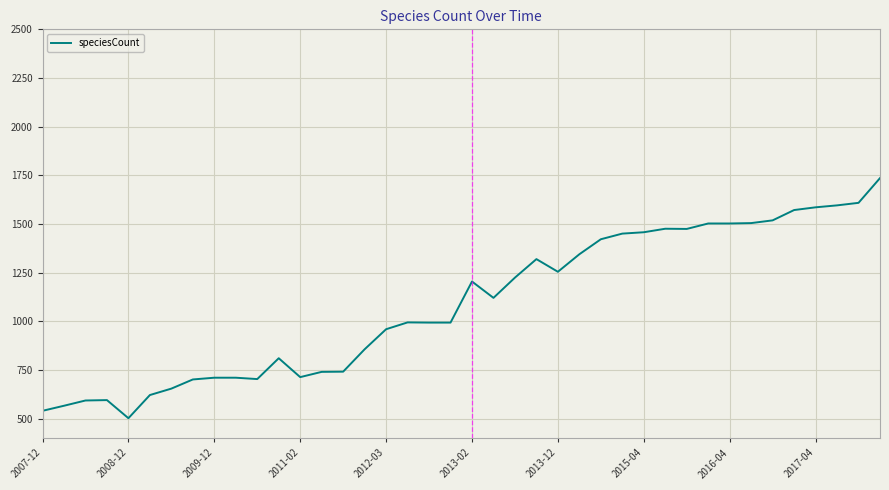

What is the difference between the maximum and minimum values?

1233